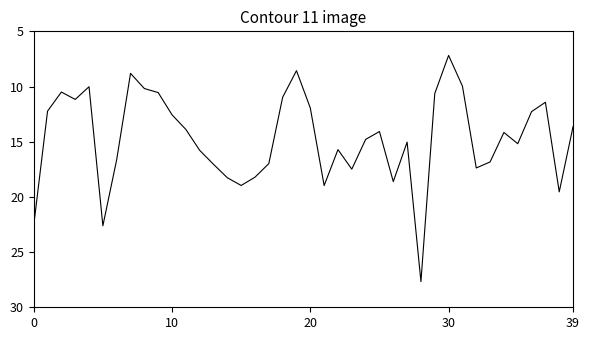

What is the maximum value shown in the chart?

27.7